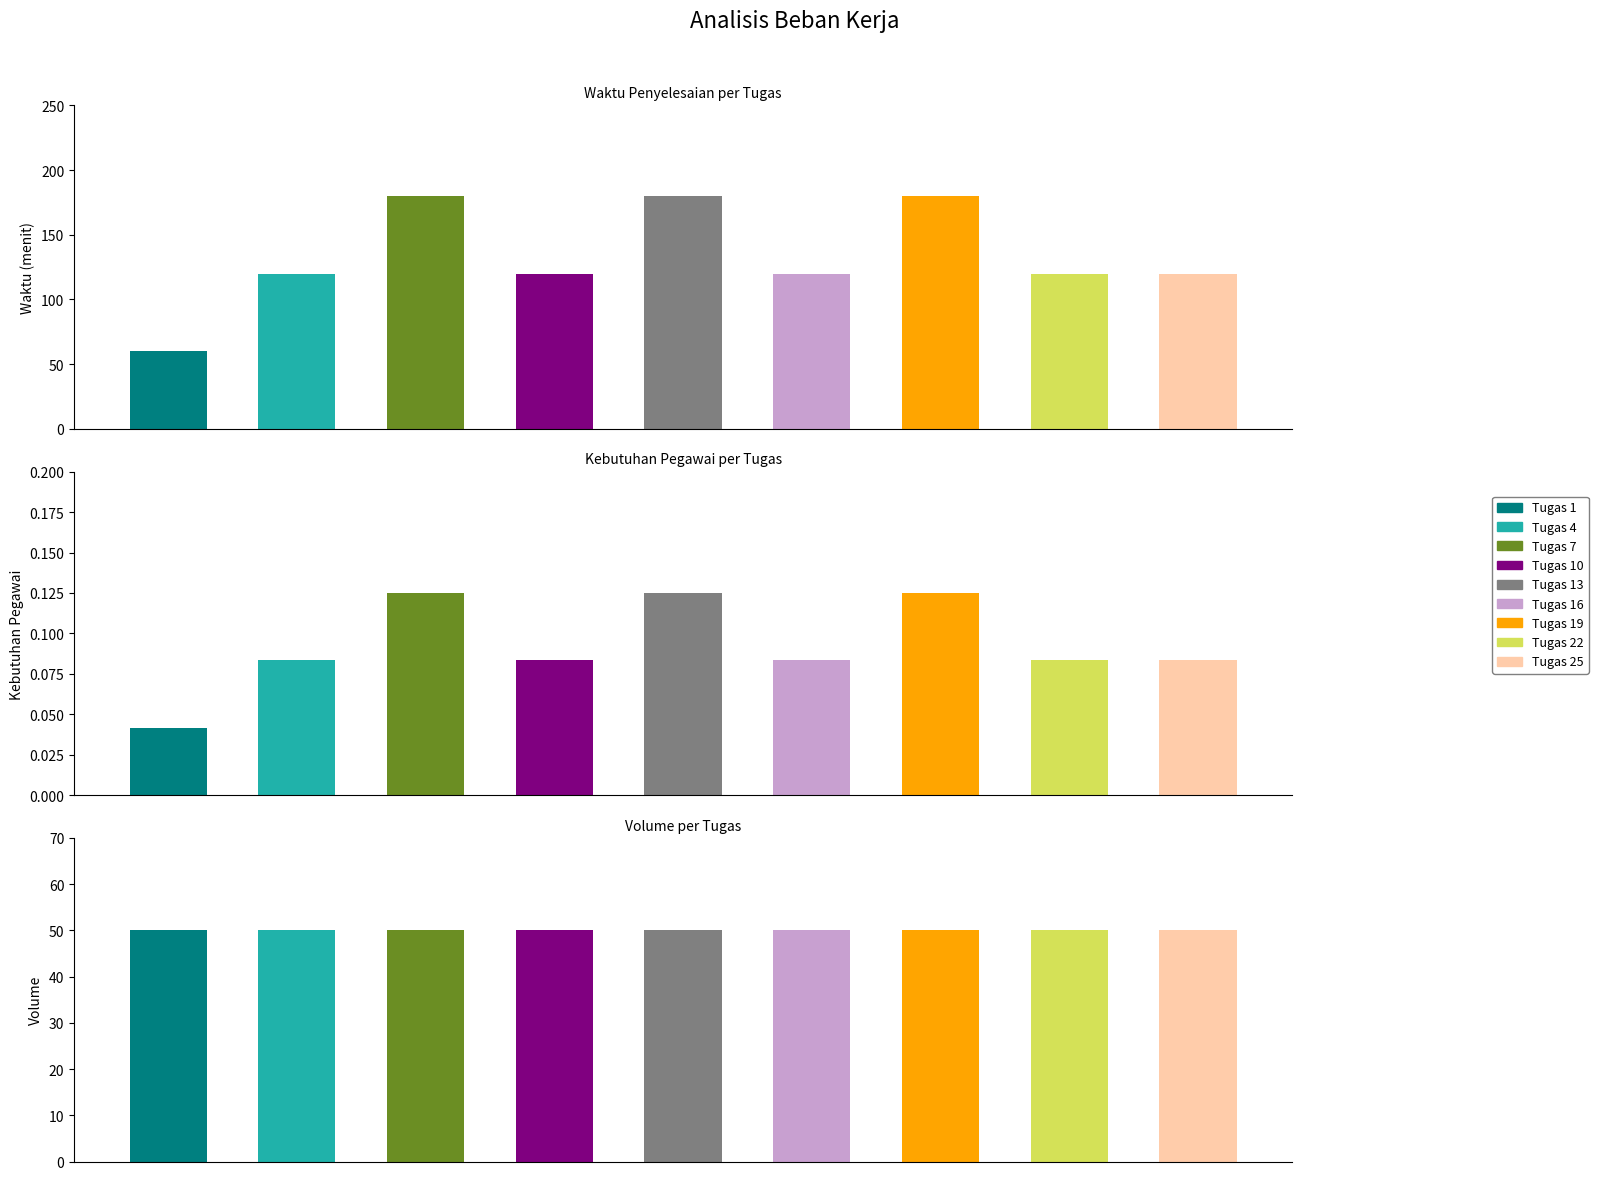

At which category is the sum across all series the highest?

7